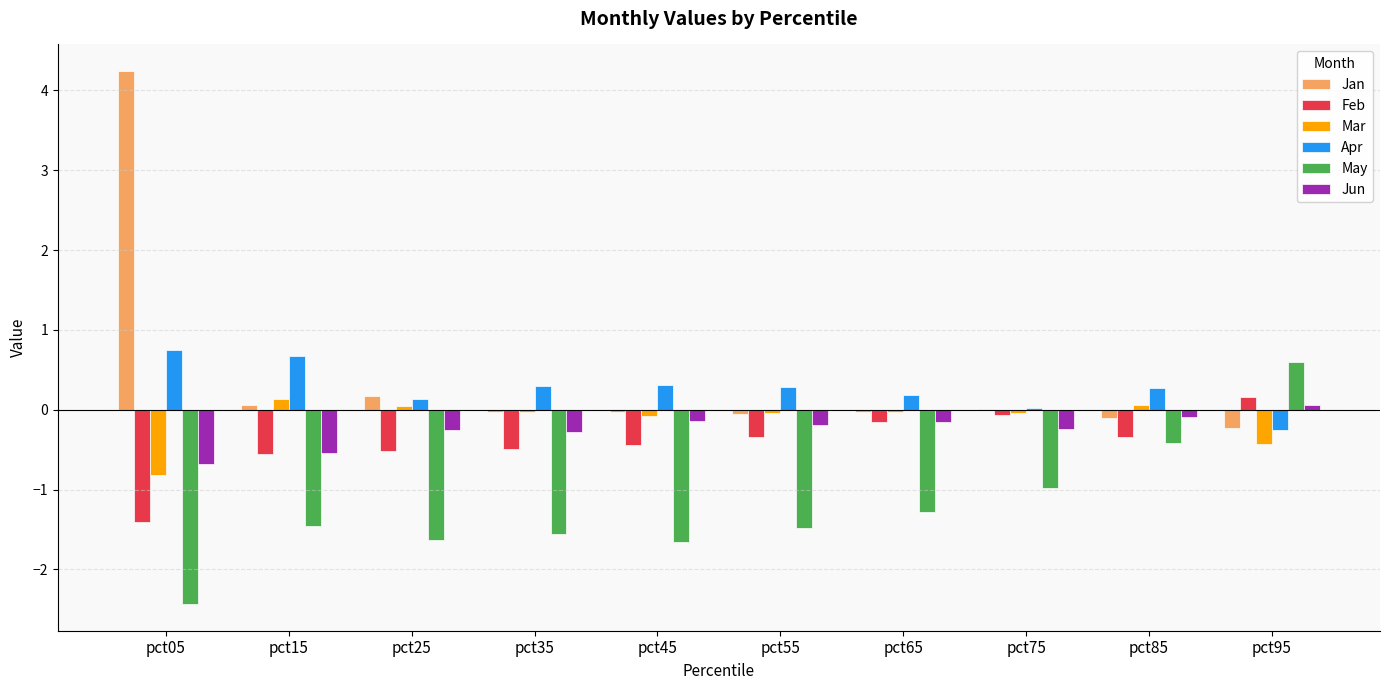

Is it true that Jun equals -0.2 at pct65?

True